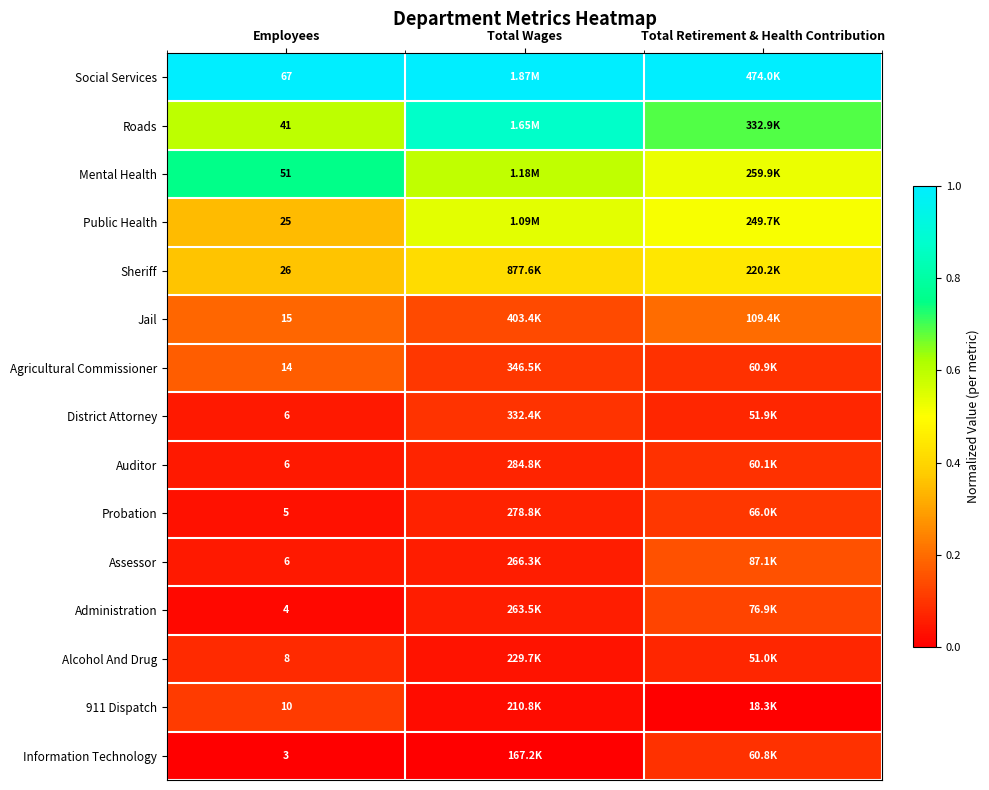

How many Agricultural Commissioner values are between 0 and 1?

3